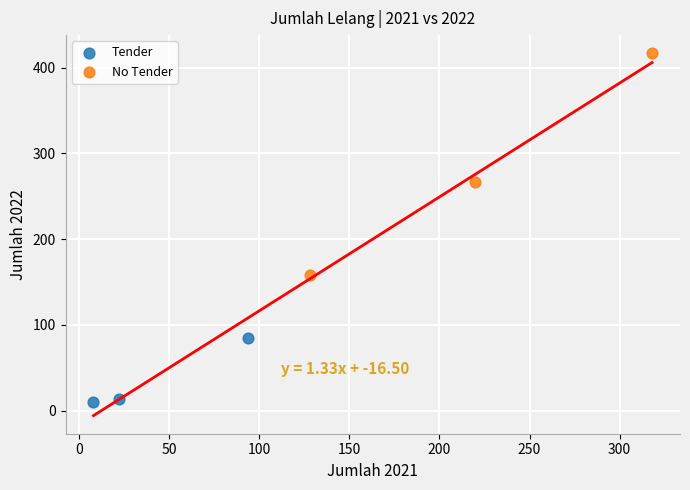

Which series contains the highest Y value?

No Tender